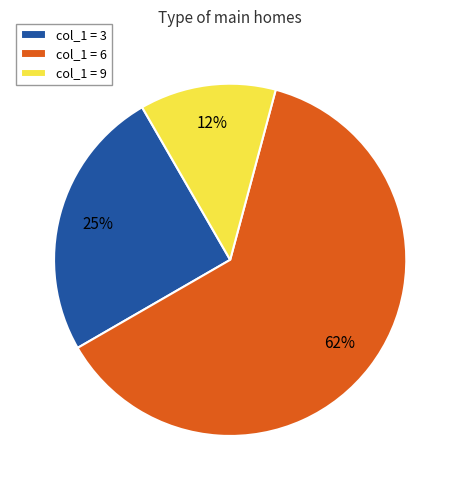

Is there any slice that represents more than half of the pie?

Yes